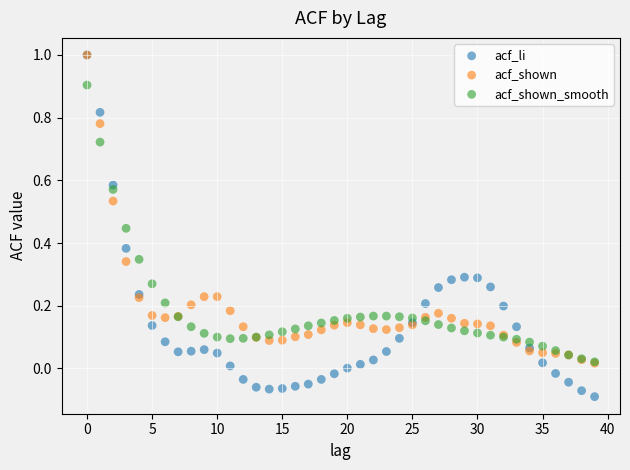

What are all the series names shown in the legend?

acf_li, acf_shown, acf_shown_smooth